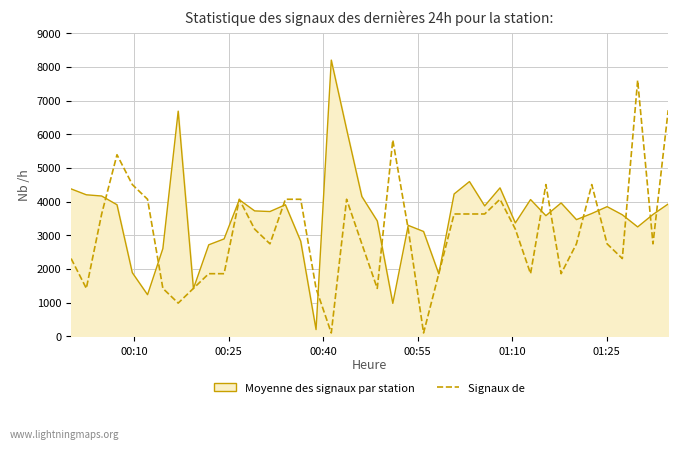

Count the number of categories in the chart.

40